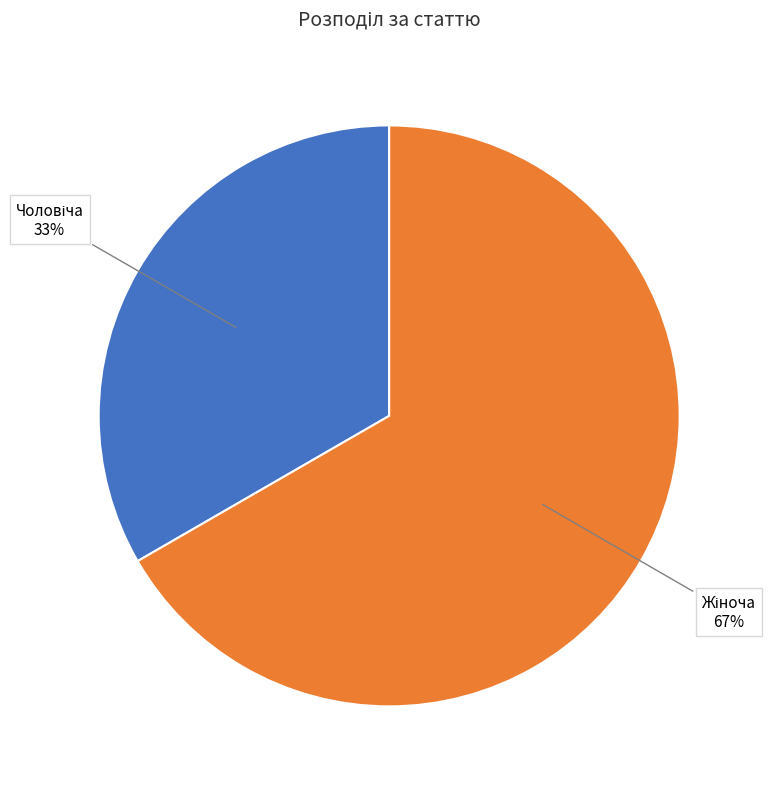

Is there any slice that represents more than half of the pie?

Yes